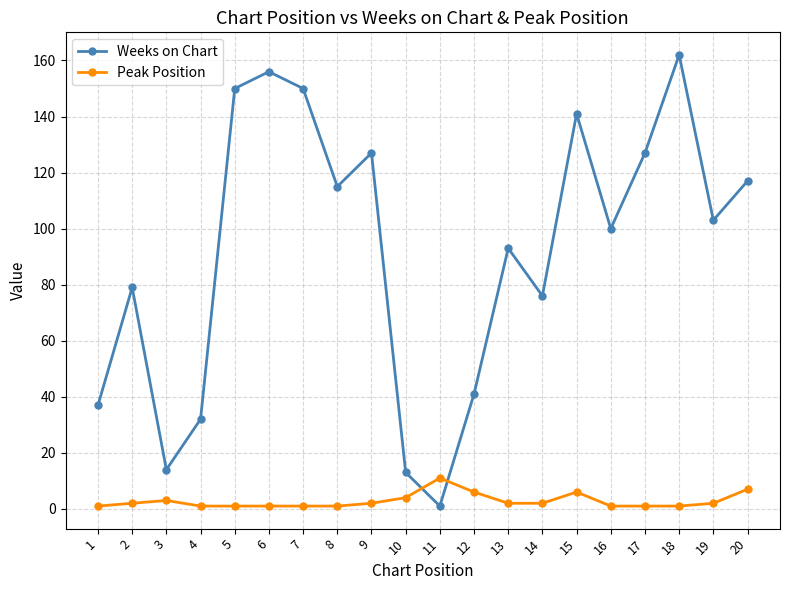

How many intersections are there between Peak Position and Weeks on Chart?

2